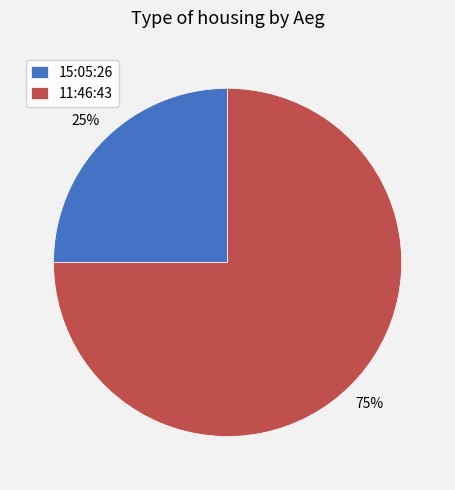

To the nearest percent, what is the combined percentage of 15:05:26 and 11:46:43?

100%